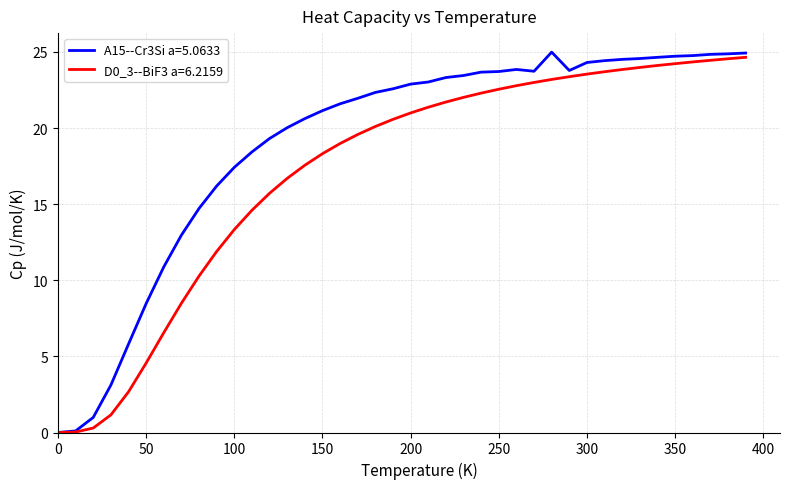

Which series has the largest total across all categories?

A15--Cr3Si a=5.0633